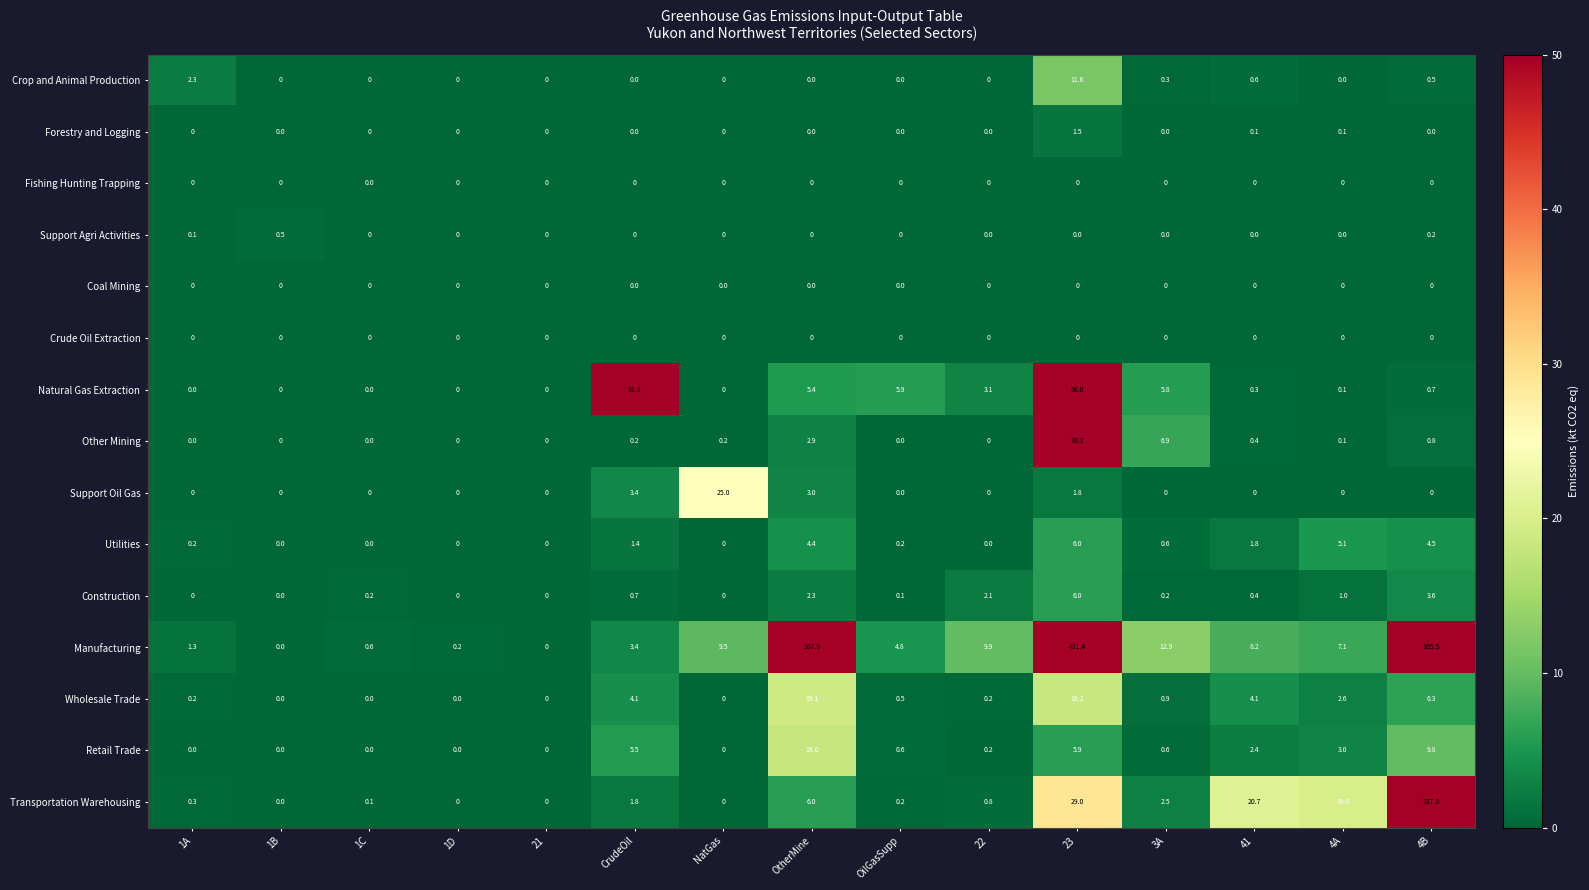

At which category is the sum across all series the highest?

23